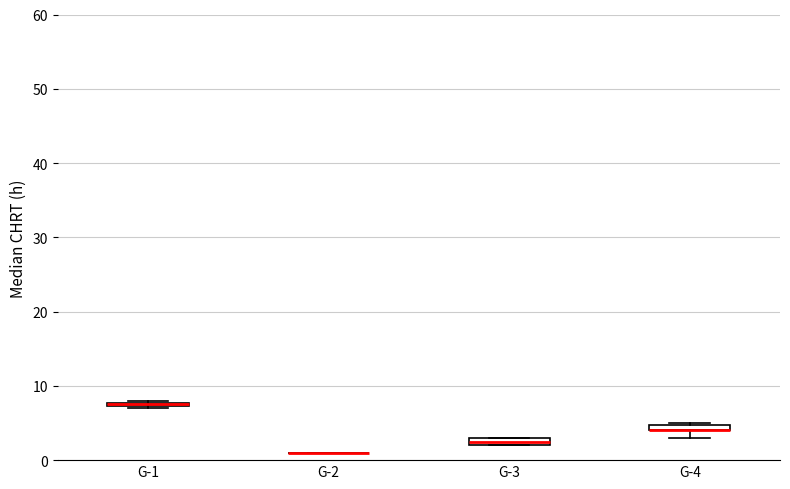

Where is the upper edge of the box for G-3 on the y-axis? The values are not printed on the chart, so give them approximately, as read against the axis.

3